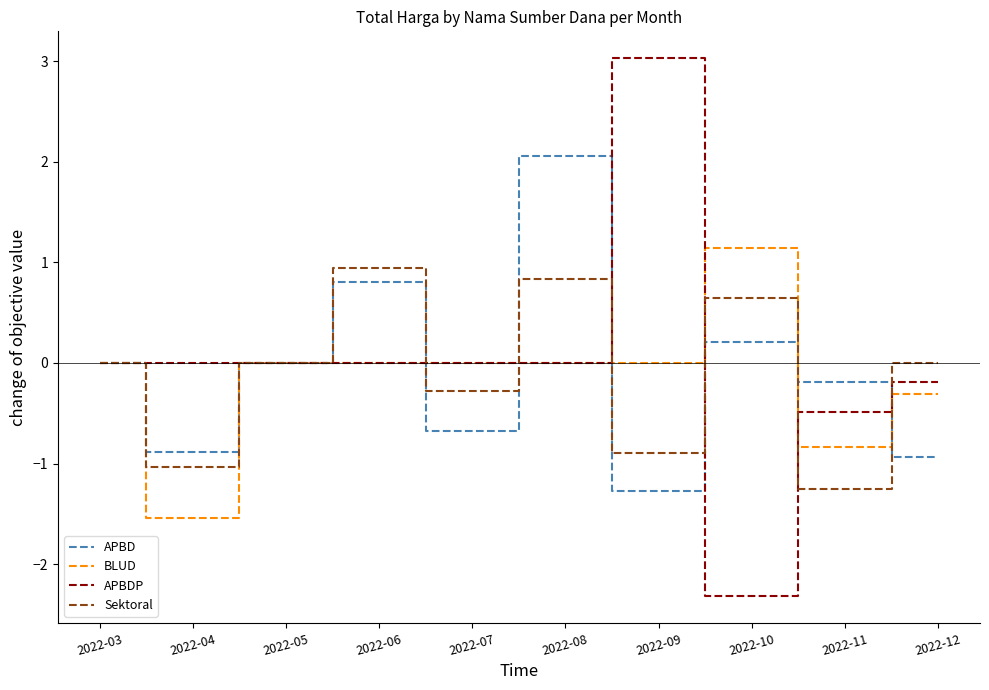

Between 2022-09 and 2022-10, which series saw the biggest shift?

APBDP